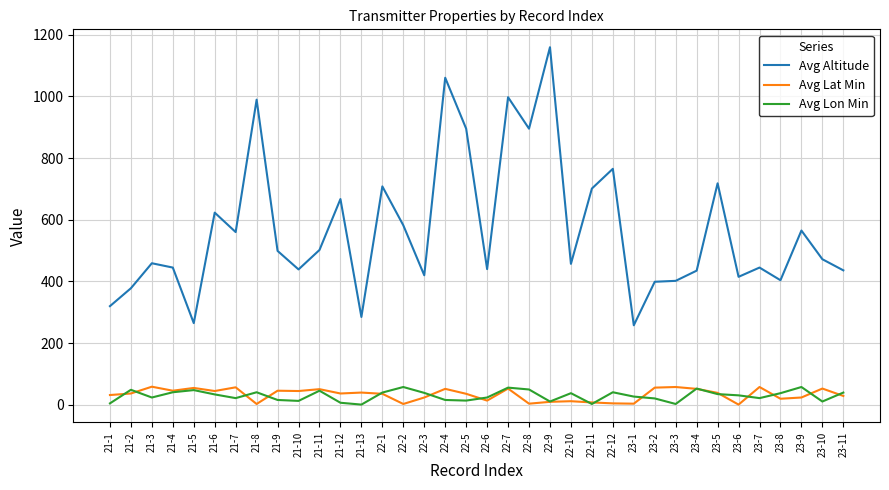

True or false: Avg Altitude and Avg Lat Min cross at least once.

False